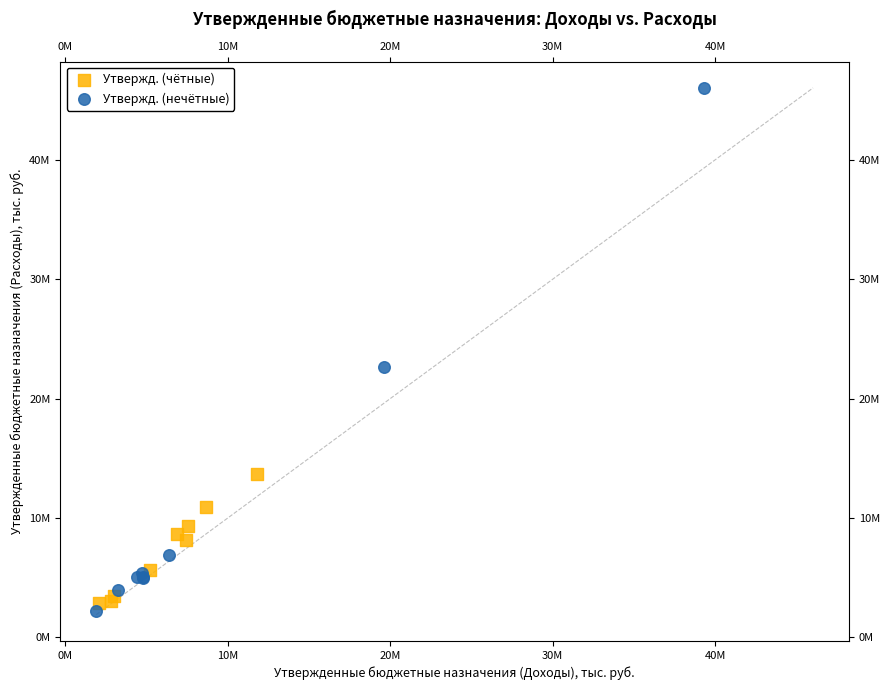

What are all the series names shown in the legend?

Утвержд. (чётные), Утвержд. (нечётные)